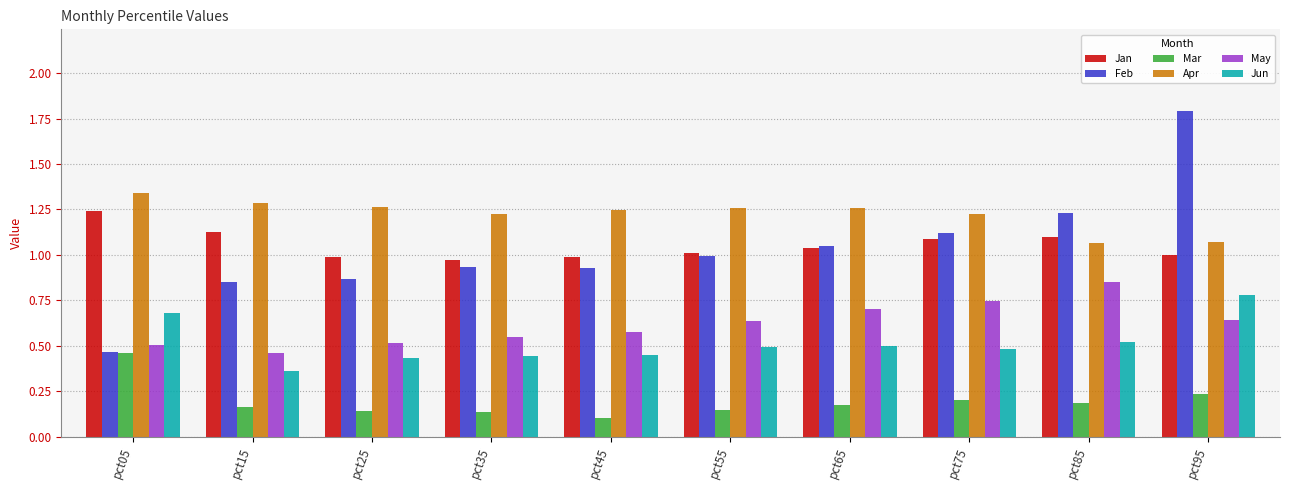

Which series has the largest range (max minus min)?

Feb